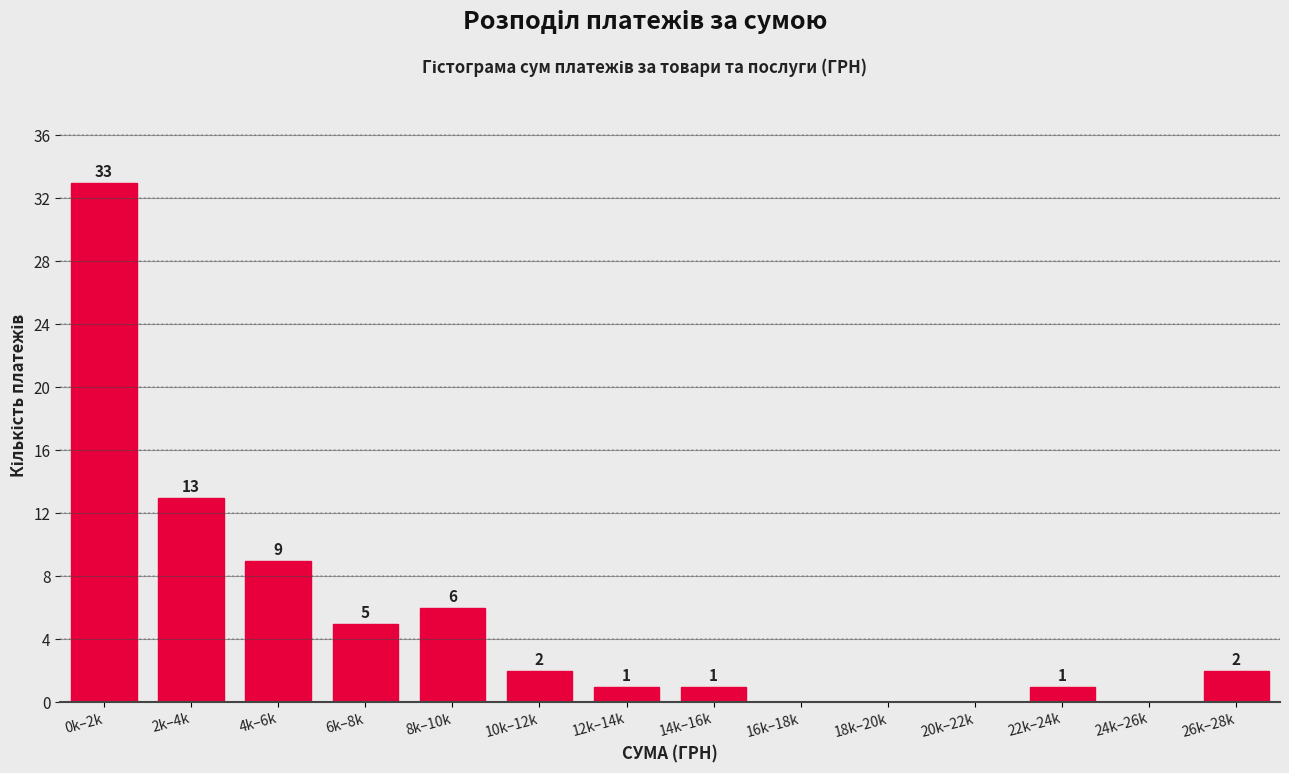

Reading right to left, list all the values displayed in this chart.

26k–28k=2	24k–26k=0	22k–24k=1	20k–22k=0	18k–20k=0	16k–18k=0	14k–16k=1	12k–14k=1	10k–12k=2	8k–10k=6	6k–8k=5	4k–6k=9	2k–4k=13	0k–2k=33